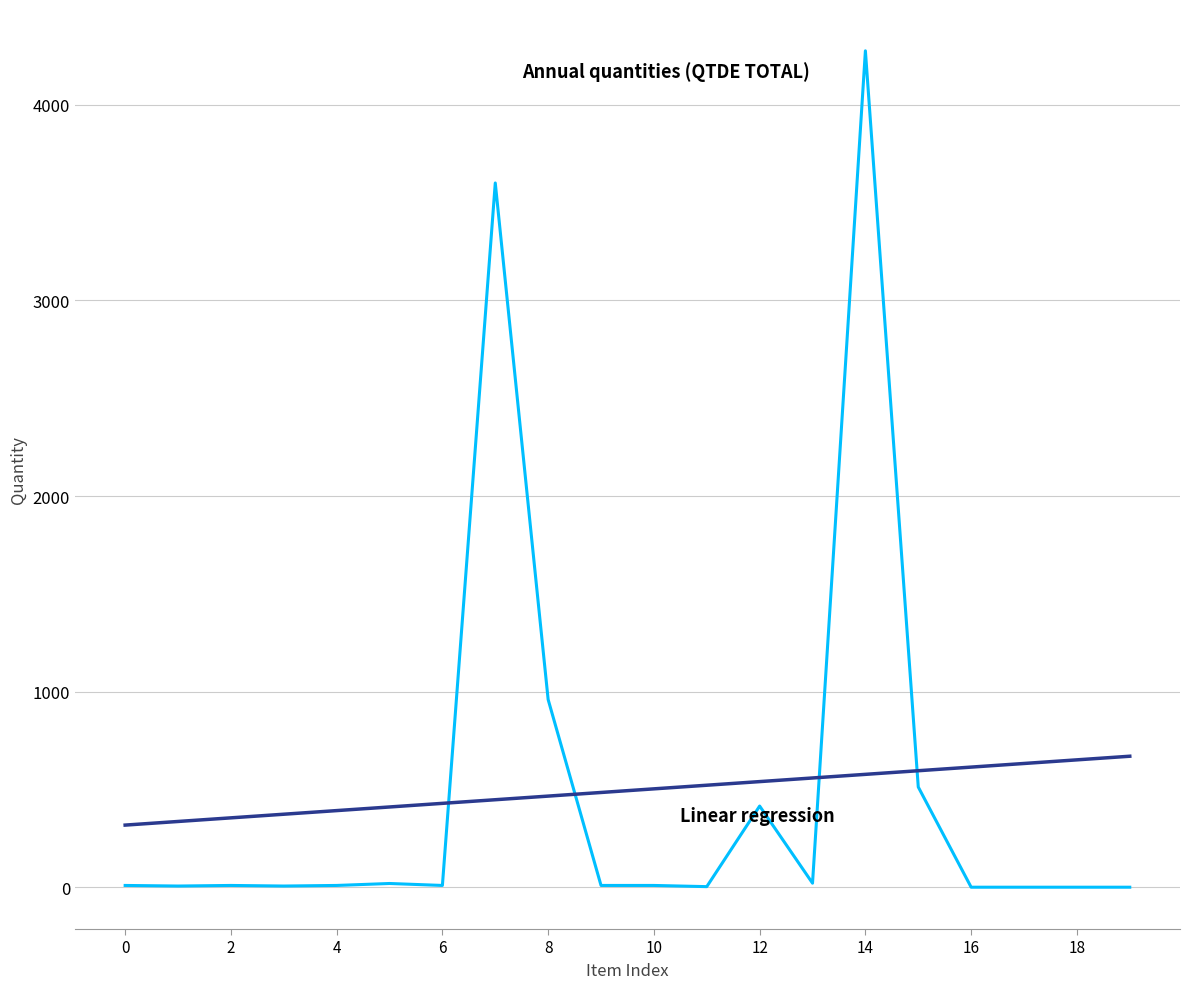

What is the greatest value displayed?

4275.4